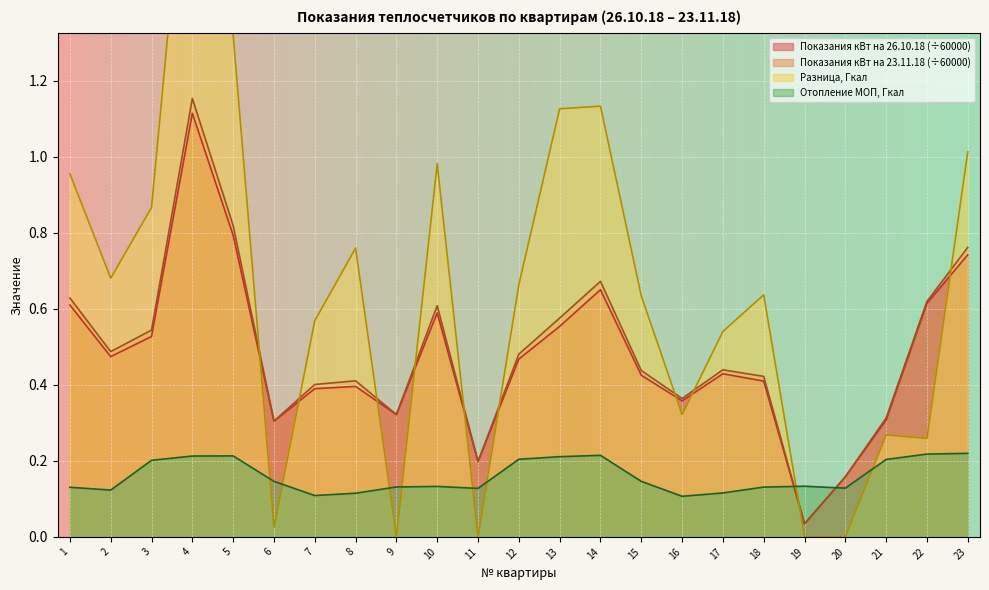

Reading left to right, what are all the values shown in this chart?

Показания кВт на 26.10.18: 0.6	0.5	0.5	1.1	0.8	0.3	0.4	0.4	0.3	0.6	0.2	0.5	0.6	0.7	0.4	0.4	0.4	0.4	0.0	0.2	0.3	0.6	0.7
Показания кВт на 23.11.18: 0.6	0.5	0.5	1.2	0.8	0.3	0.4	0.4	0.3	0.6	0.2	0.5	0.6	0.7	0.4	0.4	0.4	0.4	0.0	0.2	0.3	0.6	0.8
Разница, Гкал: 1.0	0.7	0.9	2.0	1.3	0.0	0.6	0.8	0.0	1.0	0.0	0.7	1.1	1.1	0.6	0.3	0.5	0.6	0.0	0.0	0.3	0.3	1.0
Отопление МОП, Гкал: 0.1	0.1	0.2	0.2	0.2	0.1	0.1	0.1	0.1	0.1	0.1	0.2	0.2	0.2	0.1	0.1	0.1	0.1	0.1	0.1	0.2	0.2	0.2